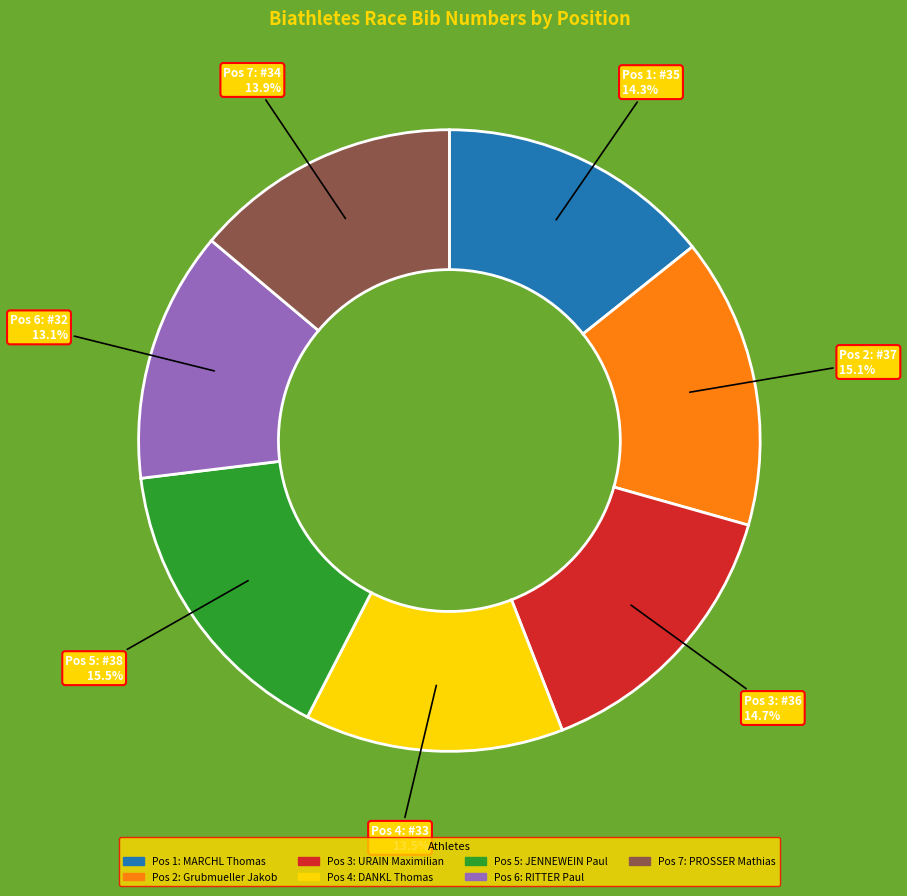

Is there any slice that represents more than half of the pie?

No